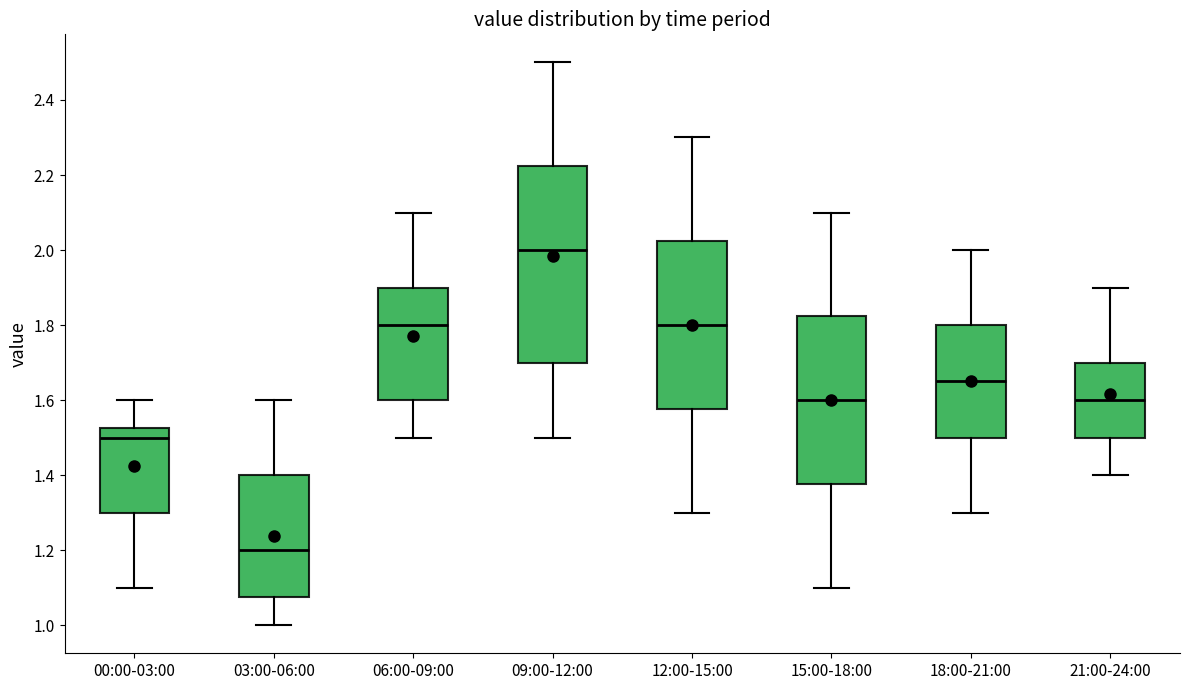

Reading left to right, transcribe this box plot: for each box, give where its median line is, the range the box spans, and where its two whiskers end, as read against the y-axis. The values are not printed on the chart, so give them approximately, as read against the axis.

00:00-03:00: median 1.50, box 1.30 to 1.52, whiskers 1.10 to 1.60
03:00-06:00: median 1.20, box 1.08 to 1.40, whiskers 1.00 to 1.60
06:00-09:00: median 1.80, box 1.60 to 1.90, whiskers 1.50 to 2.10
09:00-12:00: median 2.00, box 1.70 to 2.22, whiskers 1.50 to 2.50
12:00-15:00: median 1.80, box 1.58 to 2.02, whiskers 1.30 to 2.30
15:00-18:00: median 1.60, box 1.38 to 1.82, whiskers 1.10 to 2.10
18:00-21:00: median 1.66, box 1.50 to 1.80, whiskers 1.30 to 2.00
21:00-24:00: median 1.60, box 1.50 to 1.70, whiskers 1.40 to 1.90